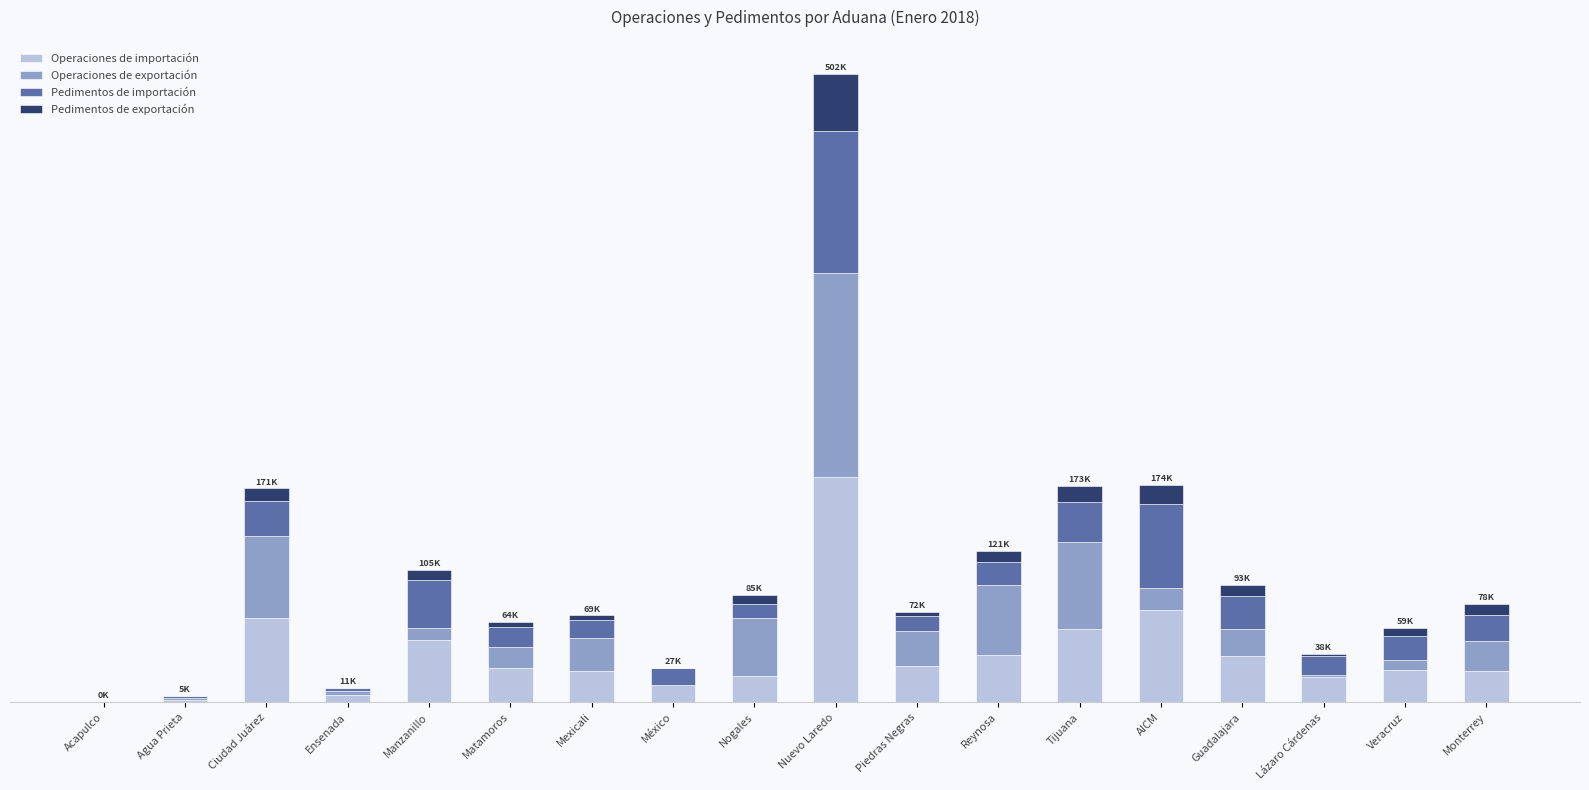

What are all the series names shown in the legend?

Operaciones de importación, Operaciones de exportación, Pedimentos de importación, Pedimentos de exportación